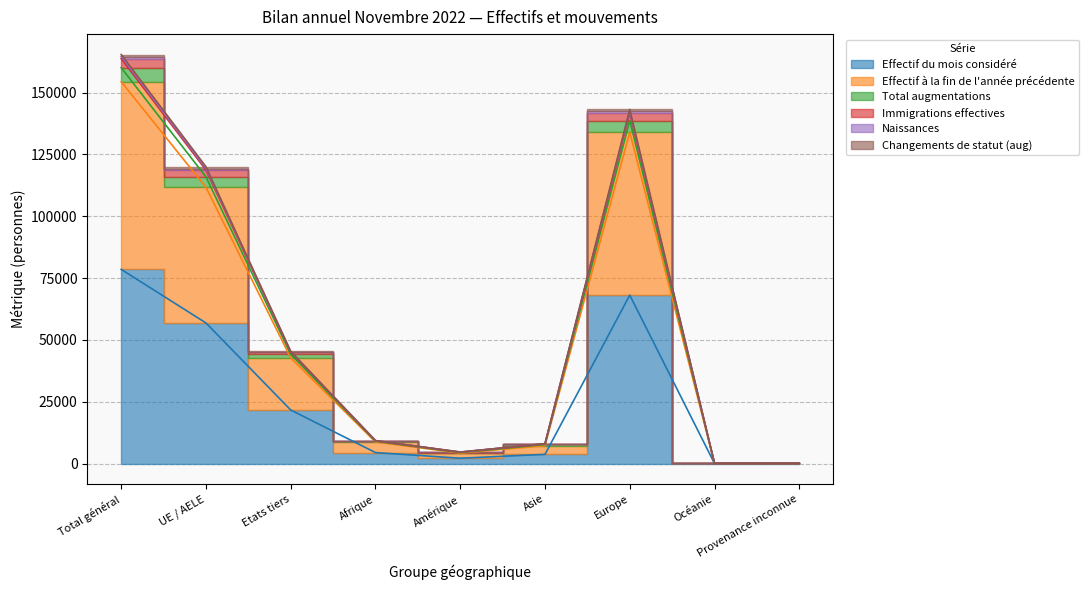

What is the value of the Immigrations effectives point at the 4th from the left?

9213